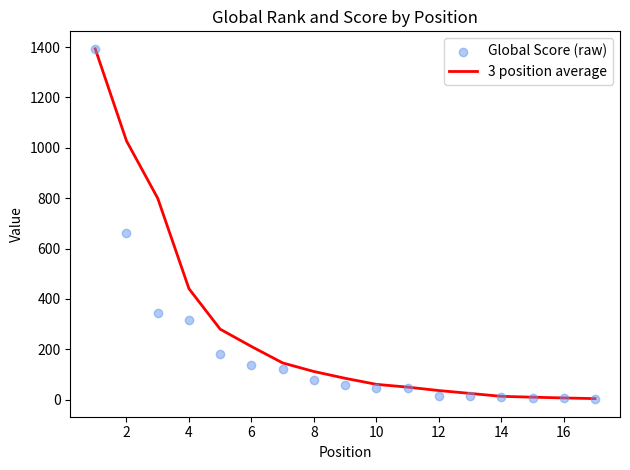

Which series has the largest Y range (max minus min)?

Global Score (raw)